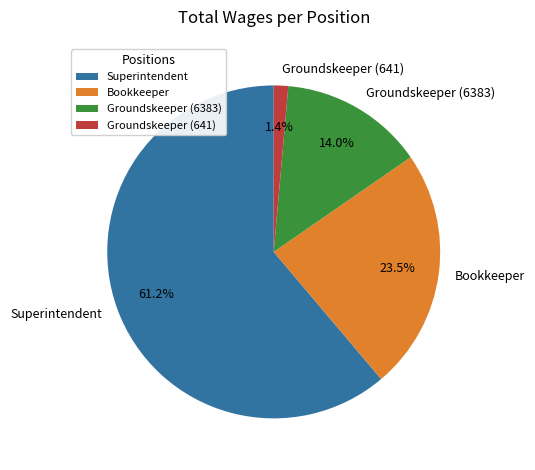

What is the smallest slice in the pie chart?

Groundskeeper (641)